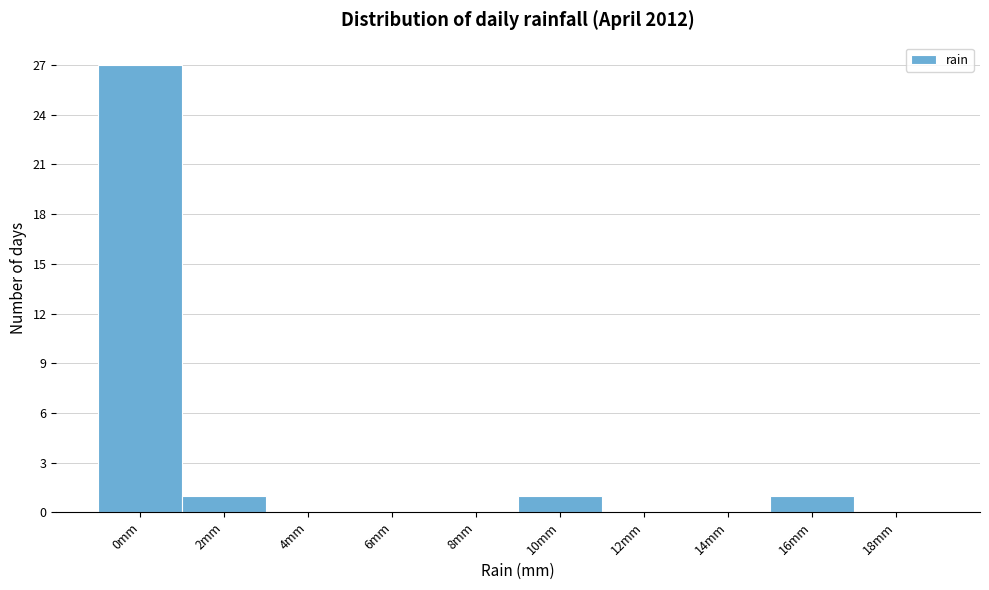

Reading right to left, transcribe all the data shown in this chart.

18mm=0	16mm=1	14mm=0	12mm=0	10mm=1	8mm=0	6mm=0	4mm=0	2mm=1	0mm=27